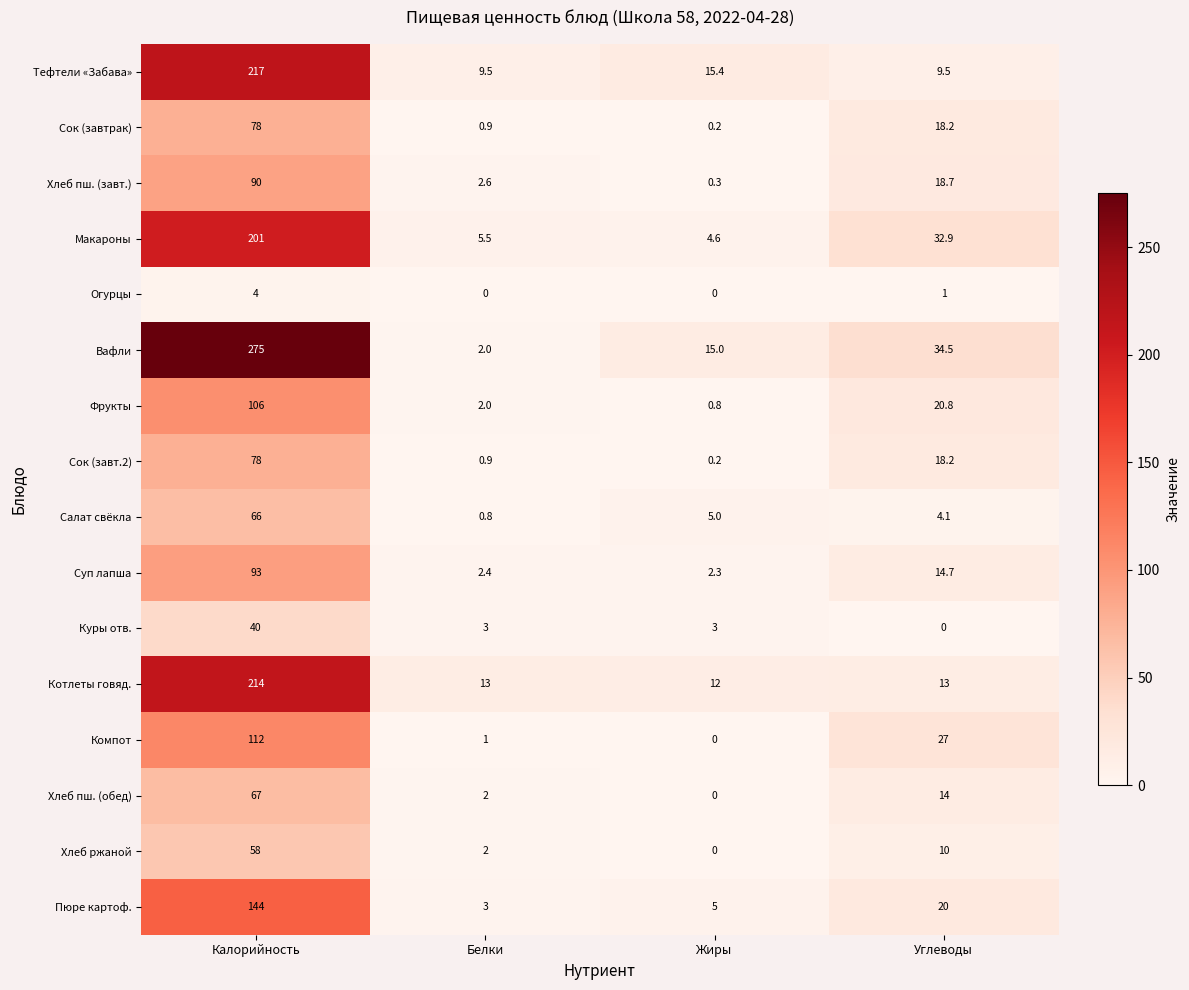

What is the spread (max minus min) of values at Калорийность?

271.0